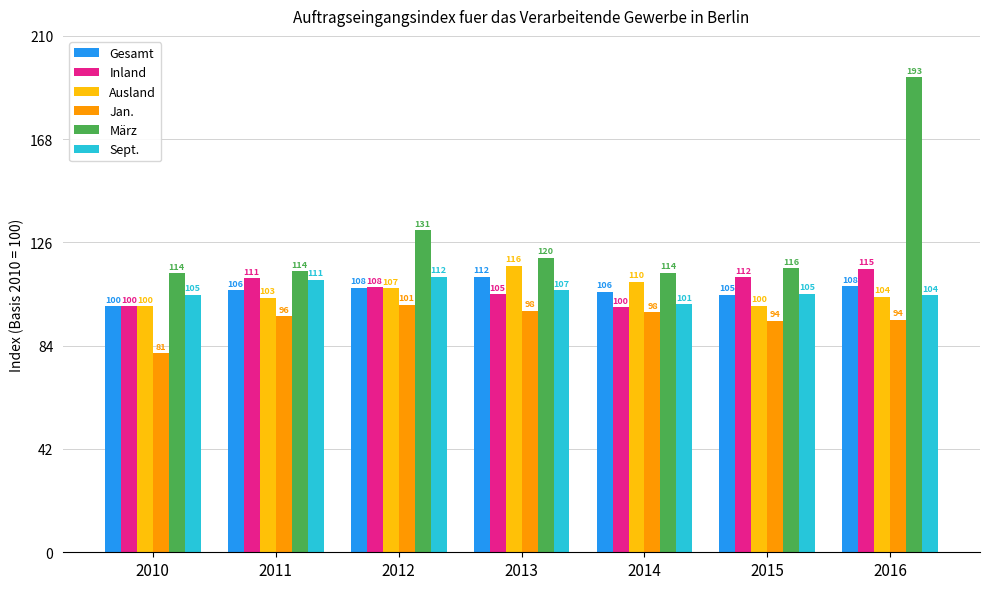

Which series has the largest total across all categories?

März